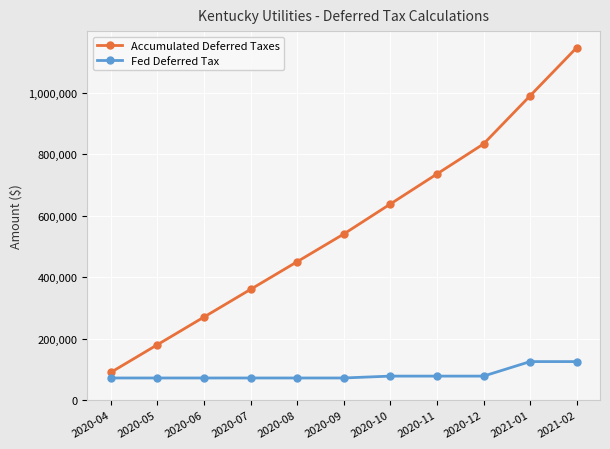

True or false: Fed Deferred Tax has more than 0 interior local peaks.

True